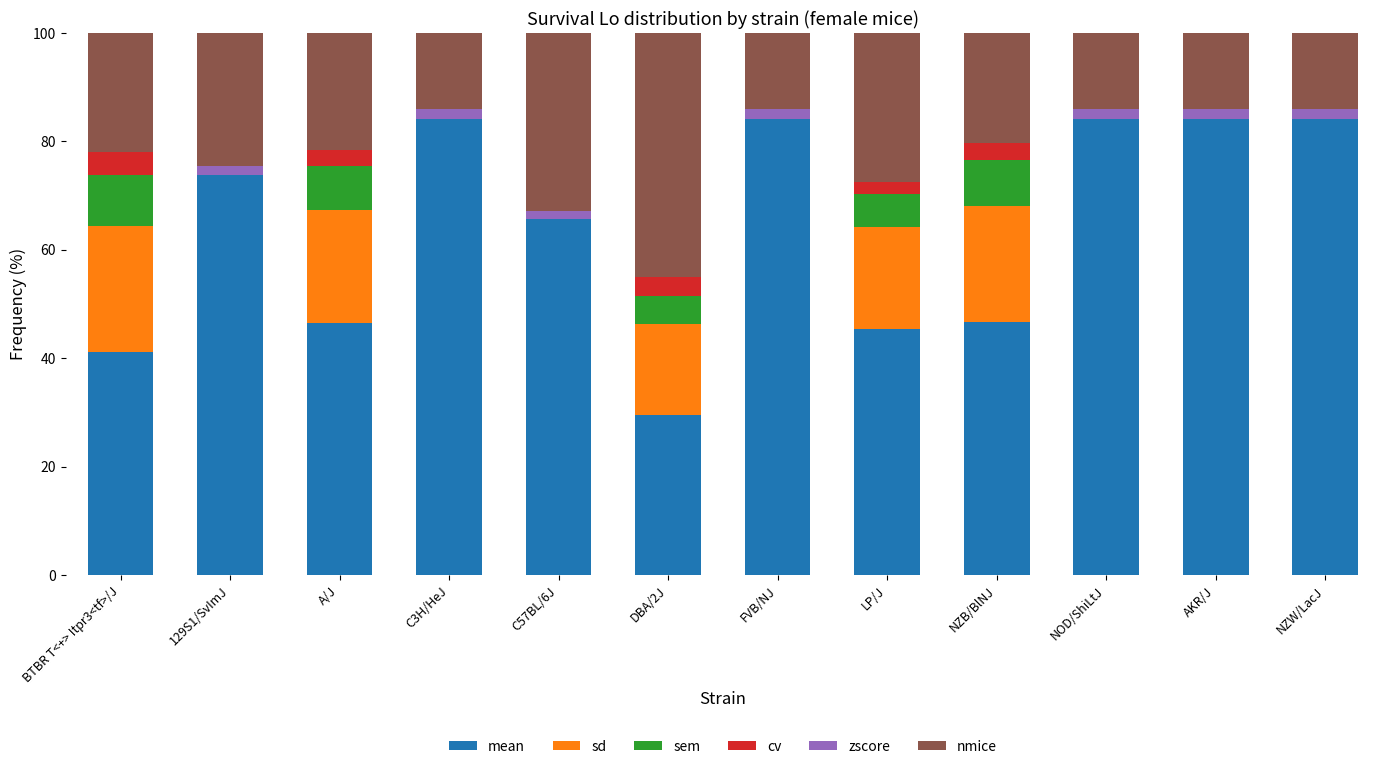

How many distinct data groups are displayed?

6